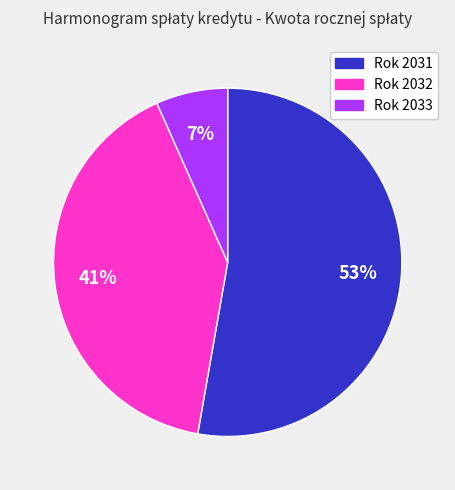

Between Rok 2031 and Rok 2032, which is larger?

Rok 2031